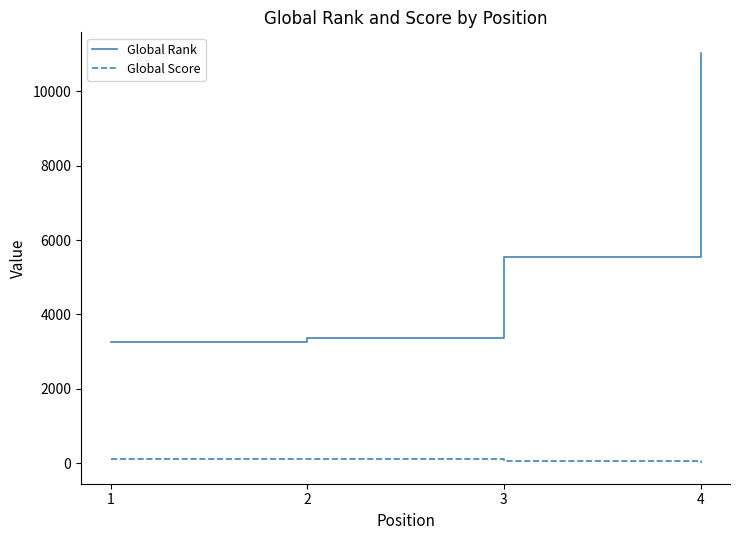

What is the highest value of the Global Rank series?

11029